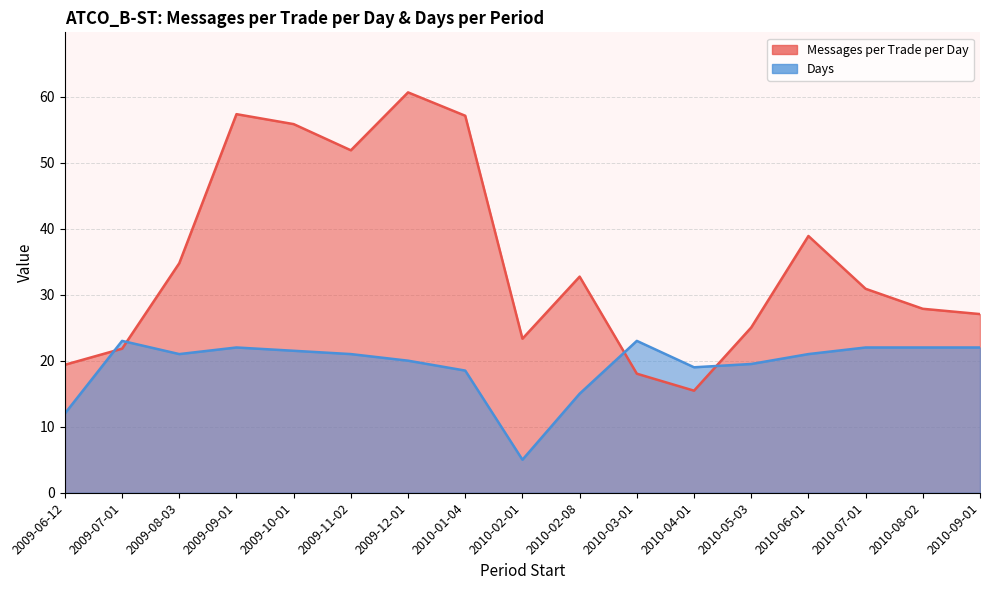

What is the difference between the Days values at 2010-02-08 and 2009-08-03?

6.0